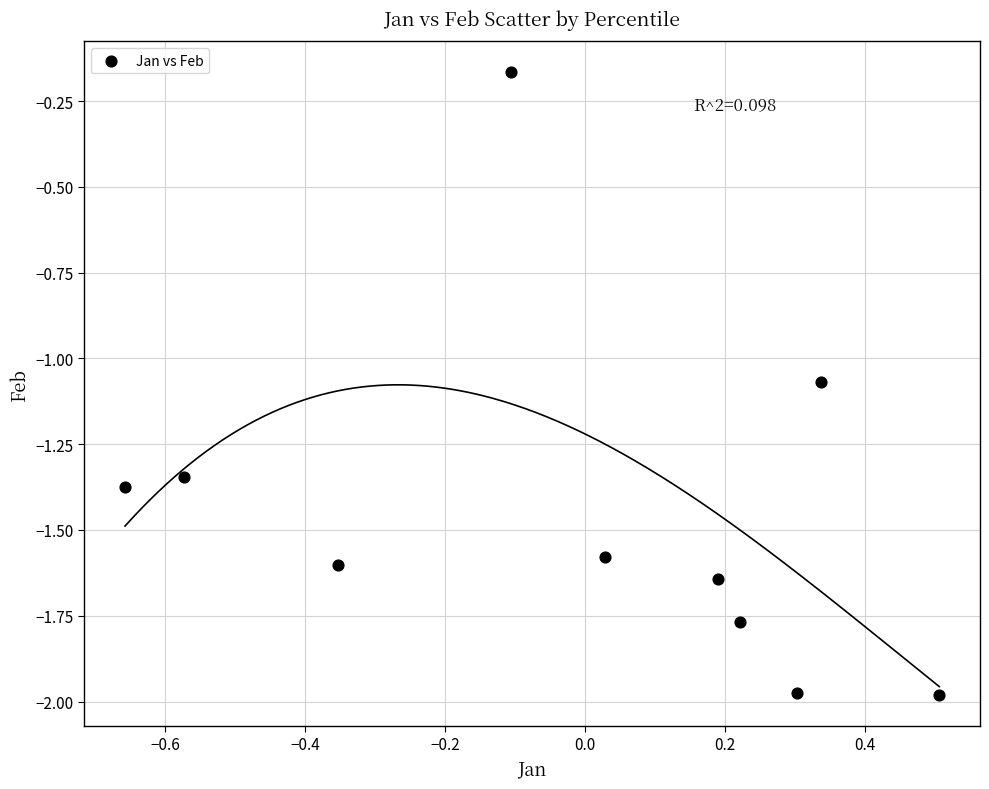

What is the range of Y values (max minus min)?

1.8